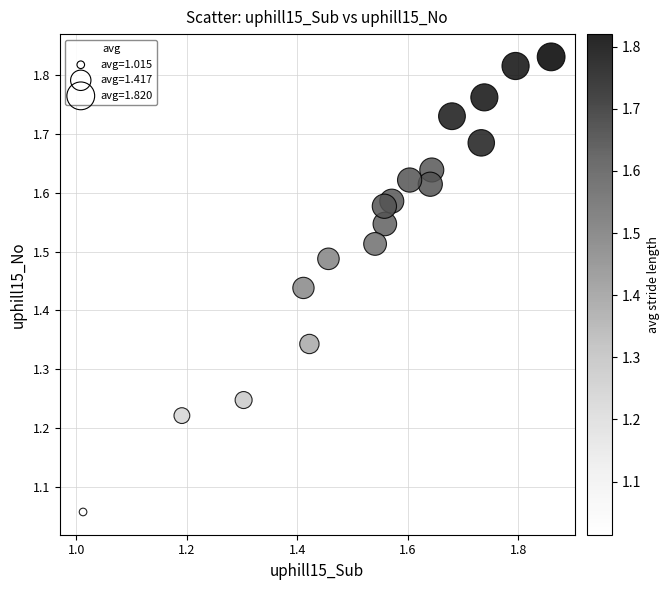

What is the range of Y values (max minus min)?

0.8